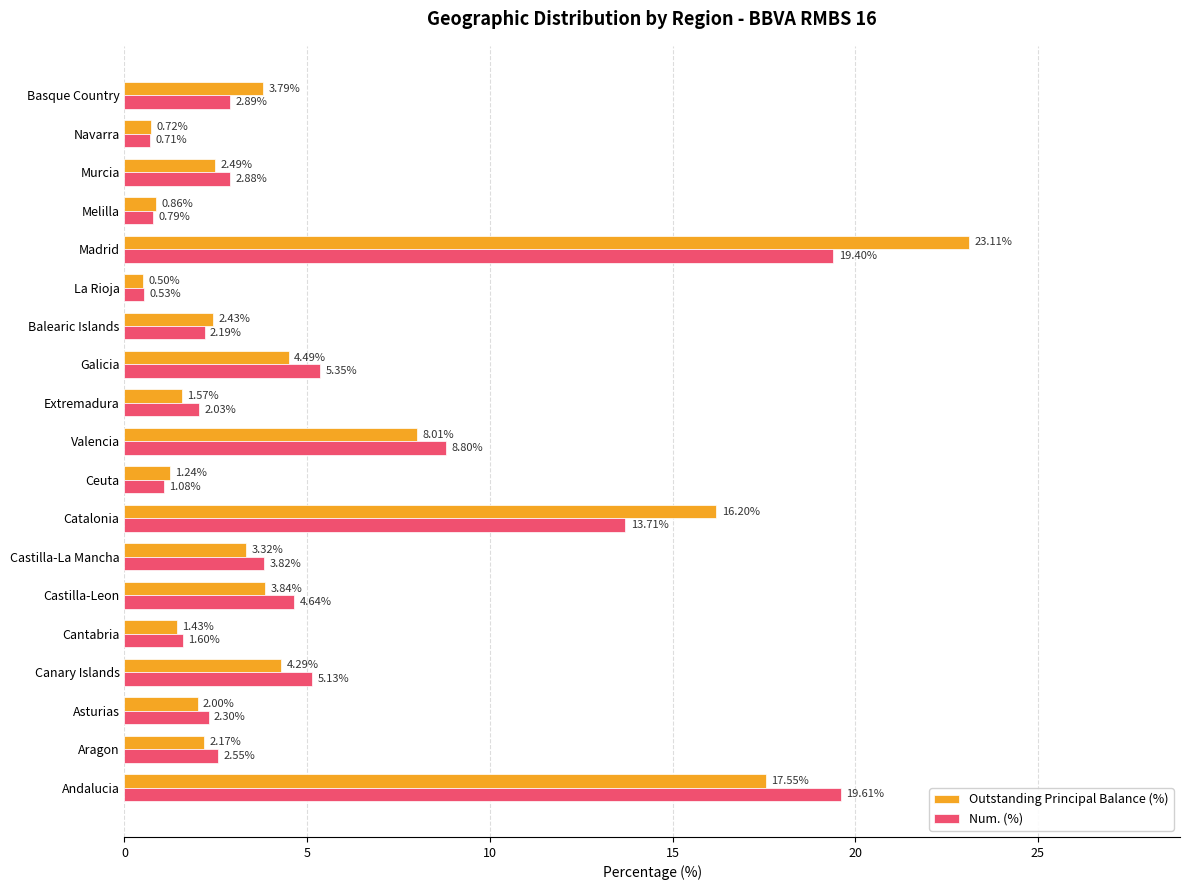

What is the lowest value of the Num. (%) series?

0.5